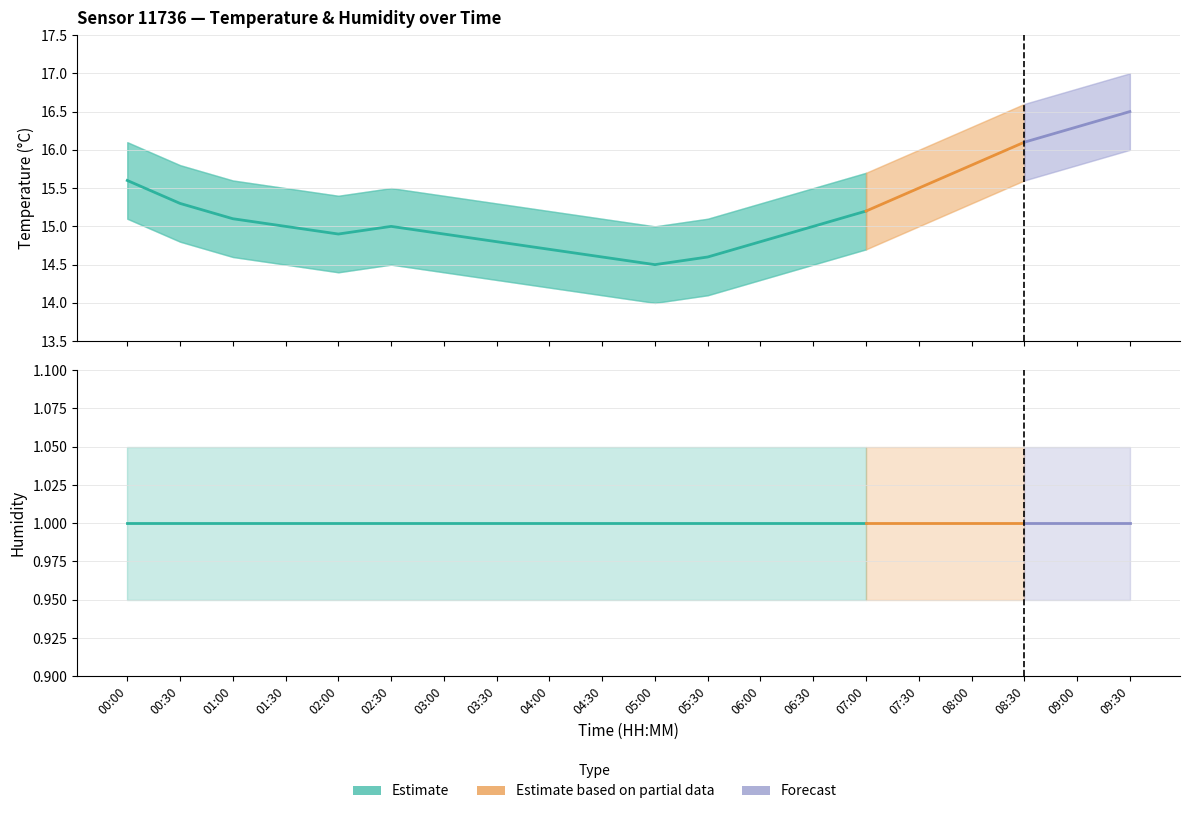

True or false: humidity_upper and humidity cross at least once.

False